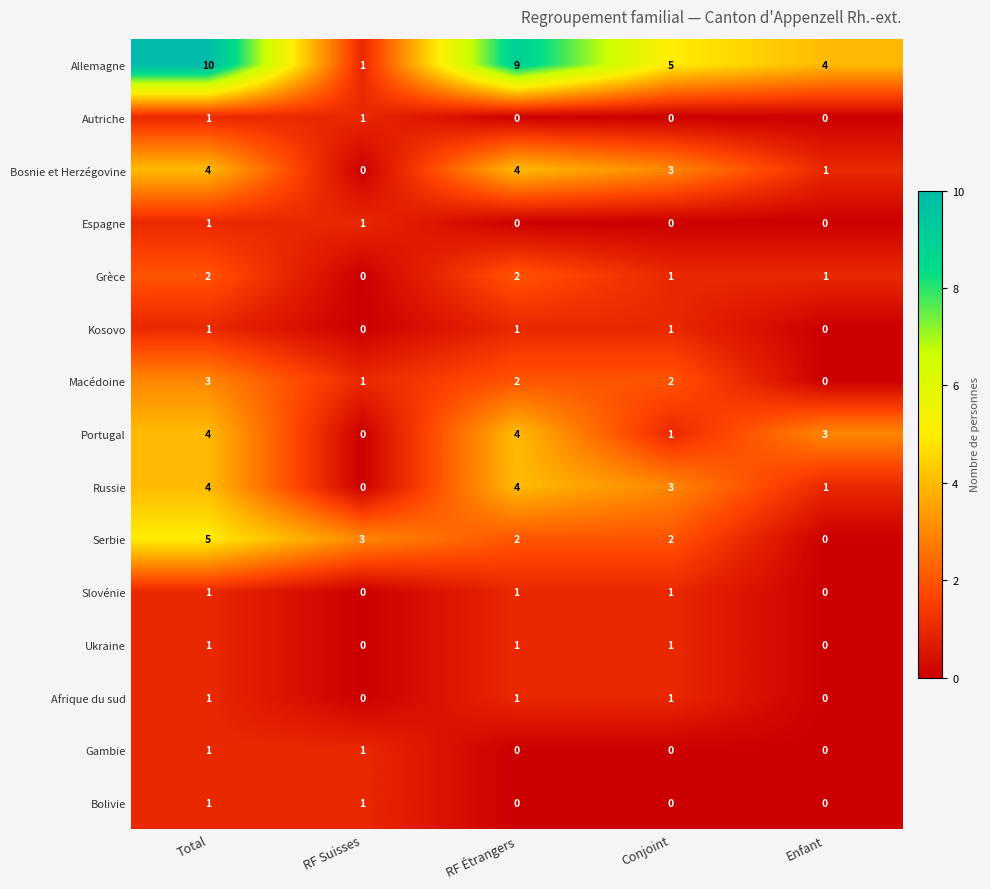

What is the sum of all Portugal values?

12